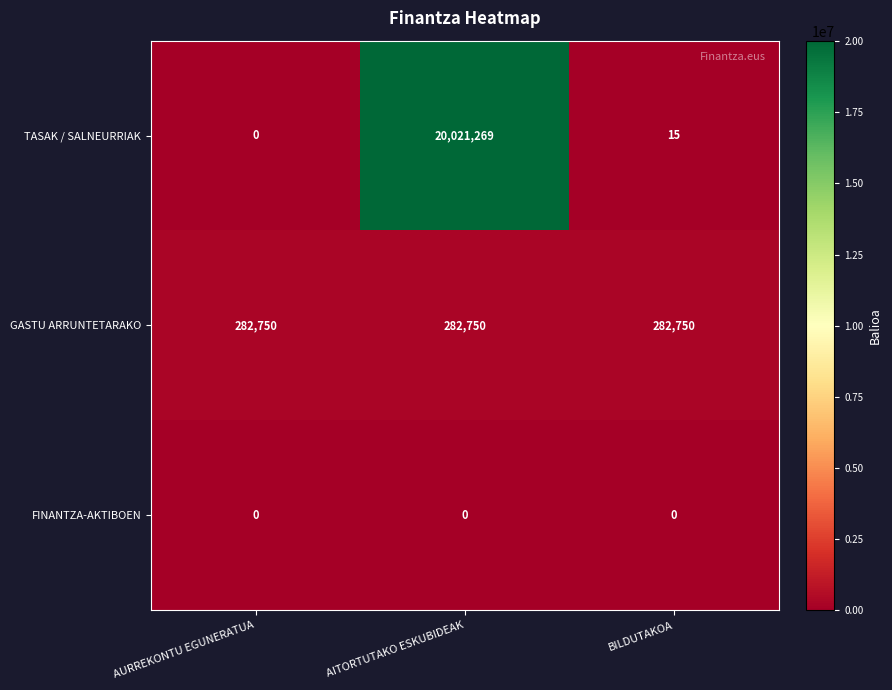

Which series has the largest total across all categories?

TASAK / SALNEURRIAK